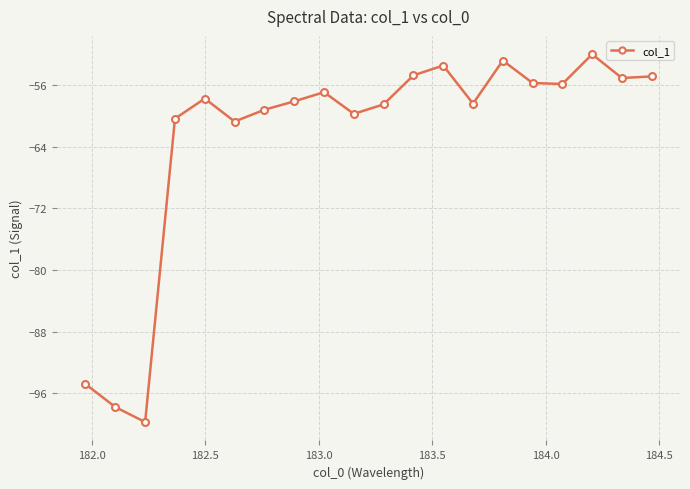

True or false: there are more than 2 points higher than both neighbors.

True